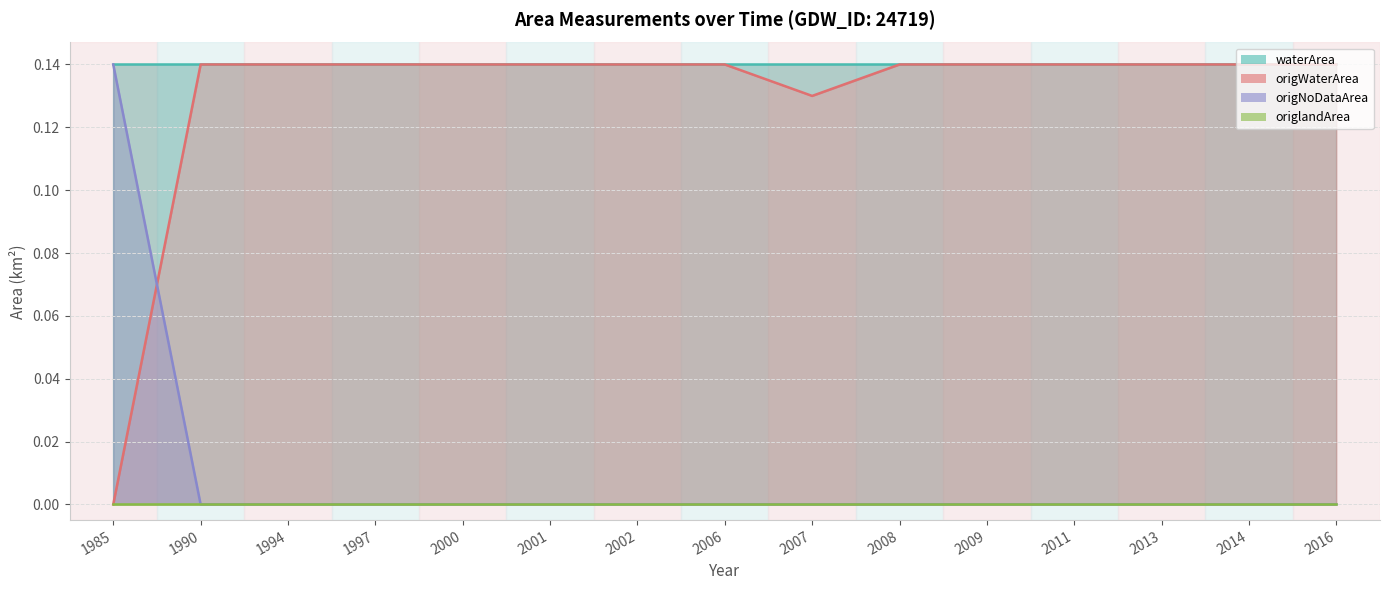

True or false: origlandArea and waterArea cross at least once.

False